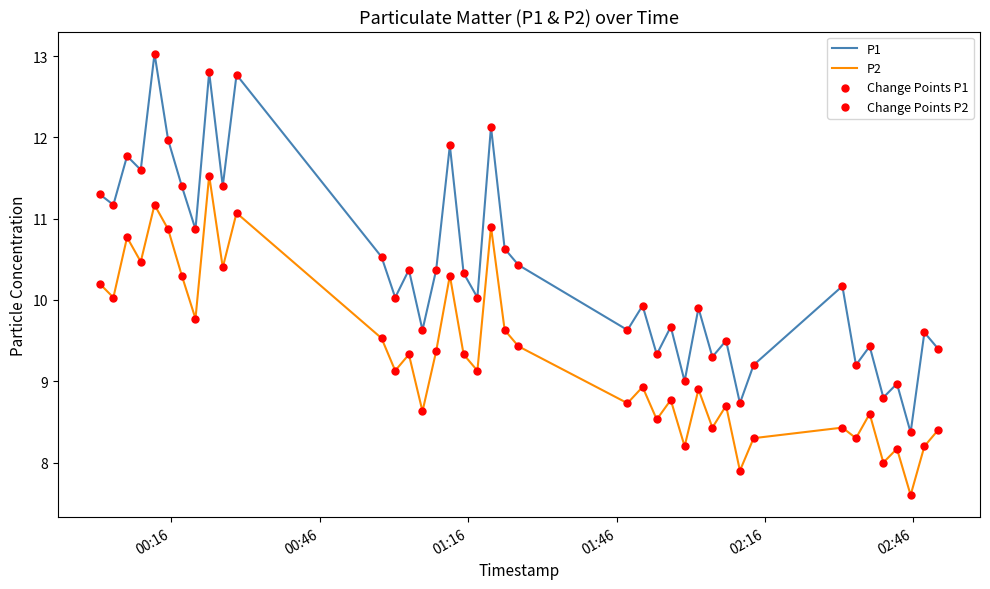

Which series has the largest total across all categories?

P1